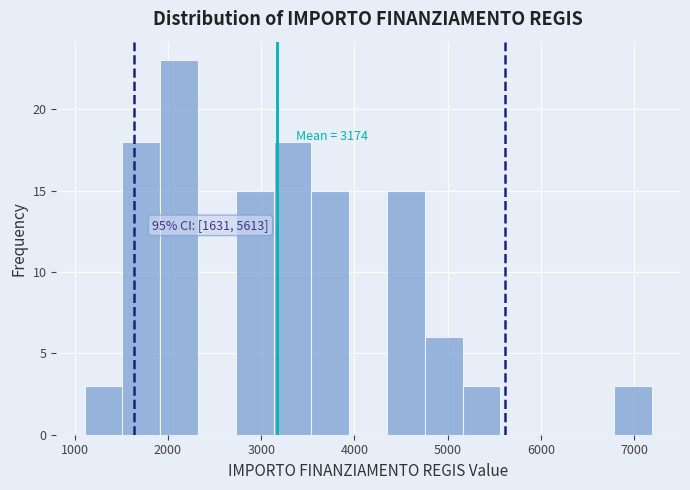

Over which range of the x-axis is the bar tallest?

1900 to 2300